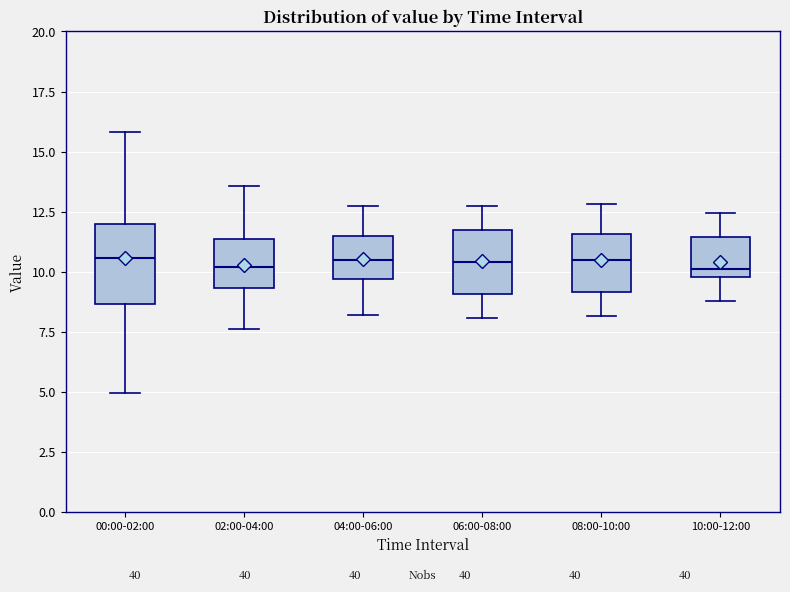

Reading left to right, read every box against the y-axis: the position of its median line, the range the box covers, and the ends of its whiskers. The values are not printed on the chart, so give them approximately, as read against the axis.

00:00-02:00: median 10.5, box 8.5 to 12.0, whiskers 5.0 to 16.0
02:00-04:00: median 10.0, box 9.5 to 11.5, whiskers 7.5 to 13.5
04:00-06:00: median 10.5, box 9.5 to 11.5, whiskers 8.0 to 12.5
06:00-08:00: median 10.5, box 9.0 to 11.5, whiskers 8.0 to 12.5
08:00-10:00: median 10.5, box 9.0 to 11.5, whiskers 8.0 to 13.0
10:00-12:00: median 10.0 (just above the box's lower edge), box 10.0 to 11.5, whiskers 9.0 to 12.5